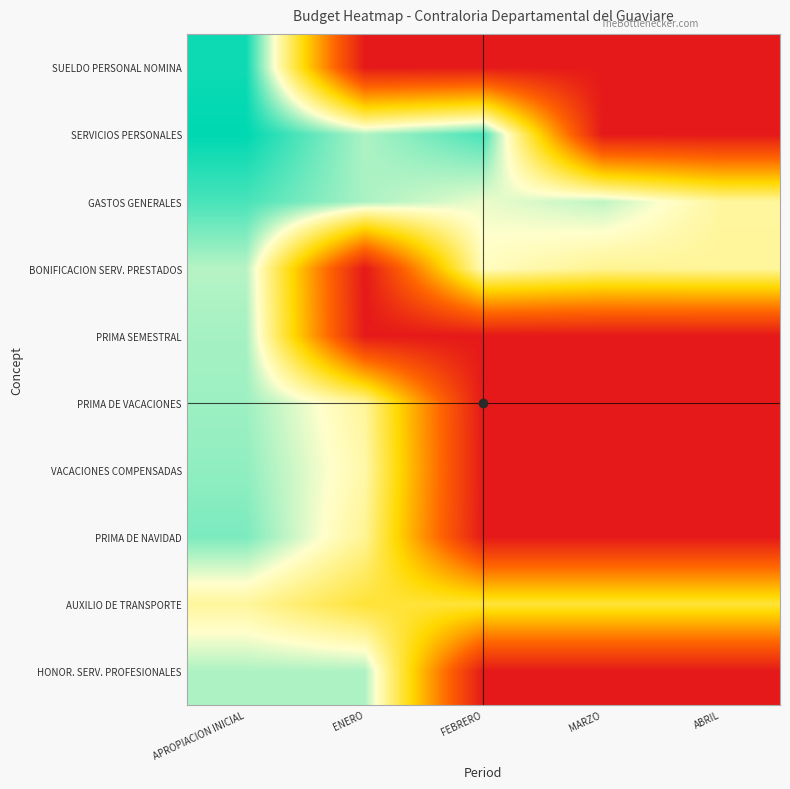

What is the total value across all series at ENERO?

104.2